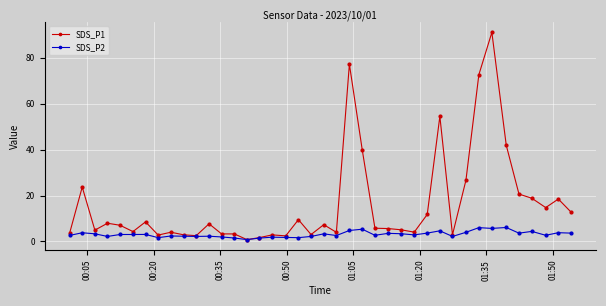

True or false: SDS_P2 has more than 1 points higher than both neighbors.

True